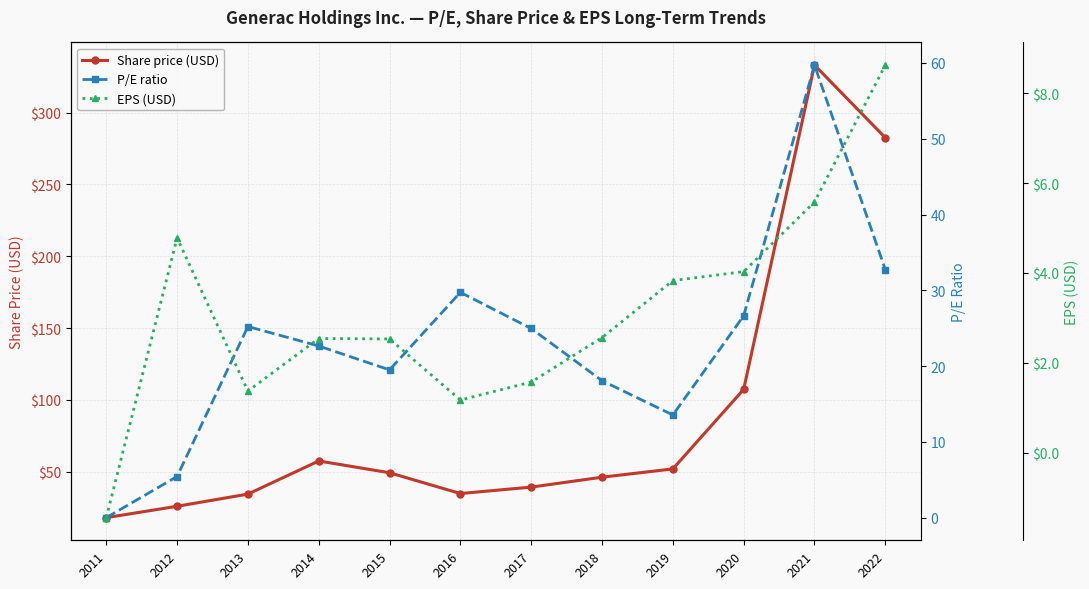

True or false: P/E ratio has a value of 7.8 at 2012.

False